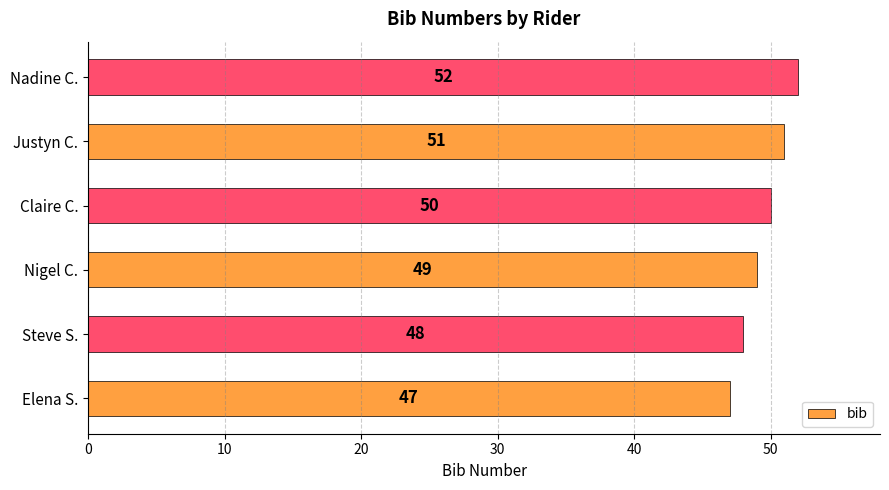

What is the ratio of the value at Justyn C. to the value at Claire C.?

1.0